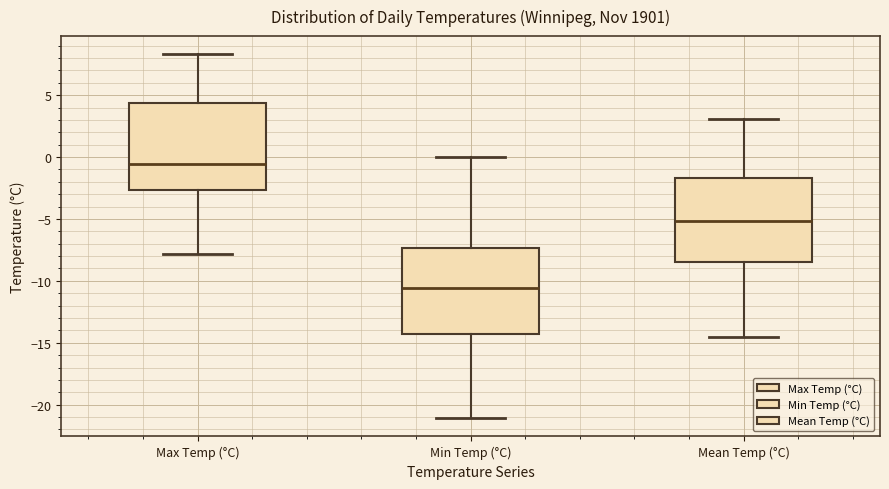

Which box's median line is the lowest?

Min Temp (°C)